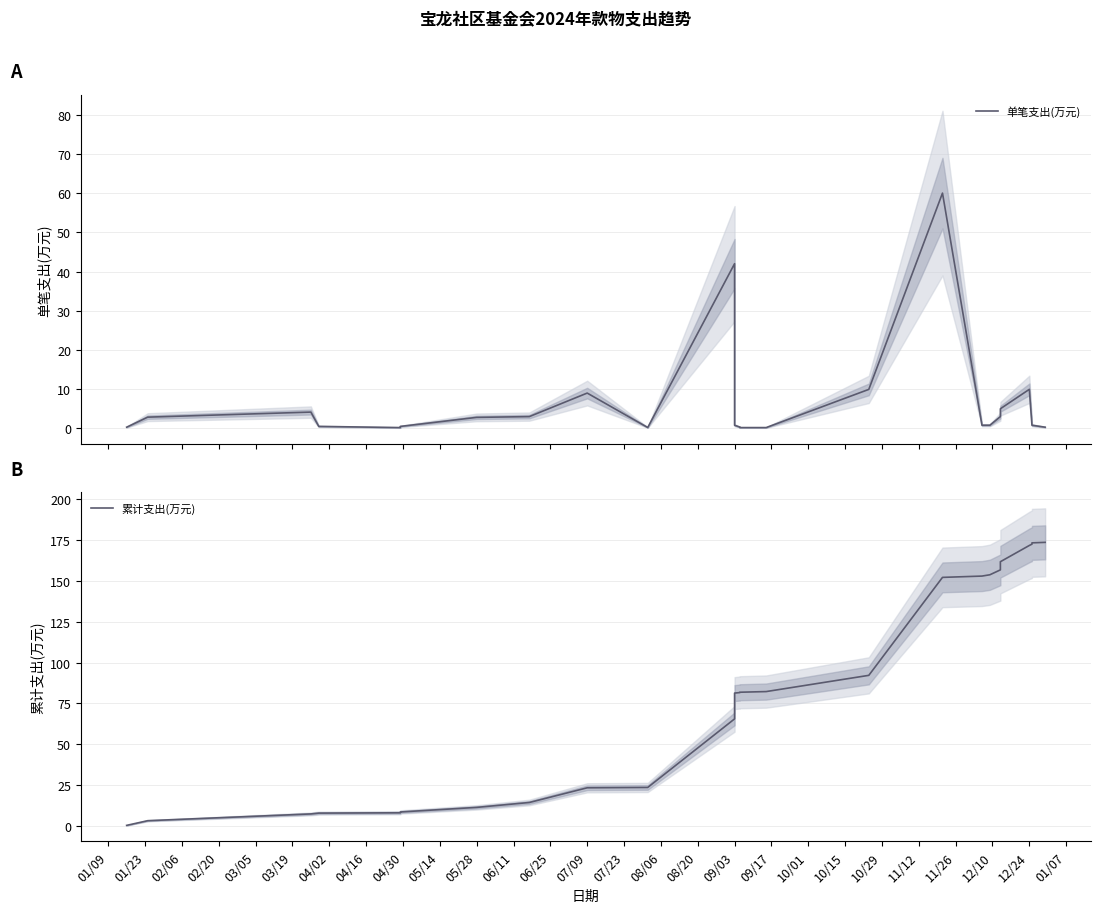

What is the average value of the 累计支出(万元) series?

82.4